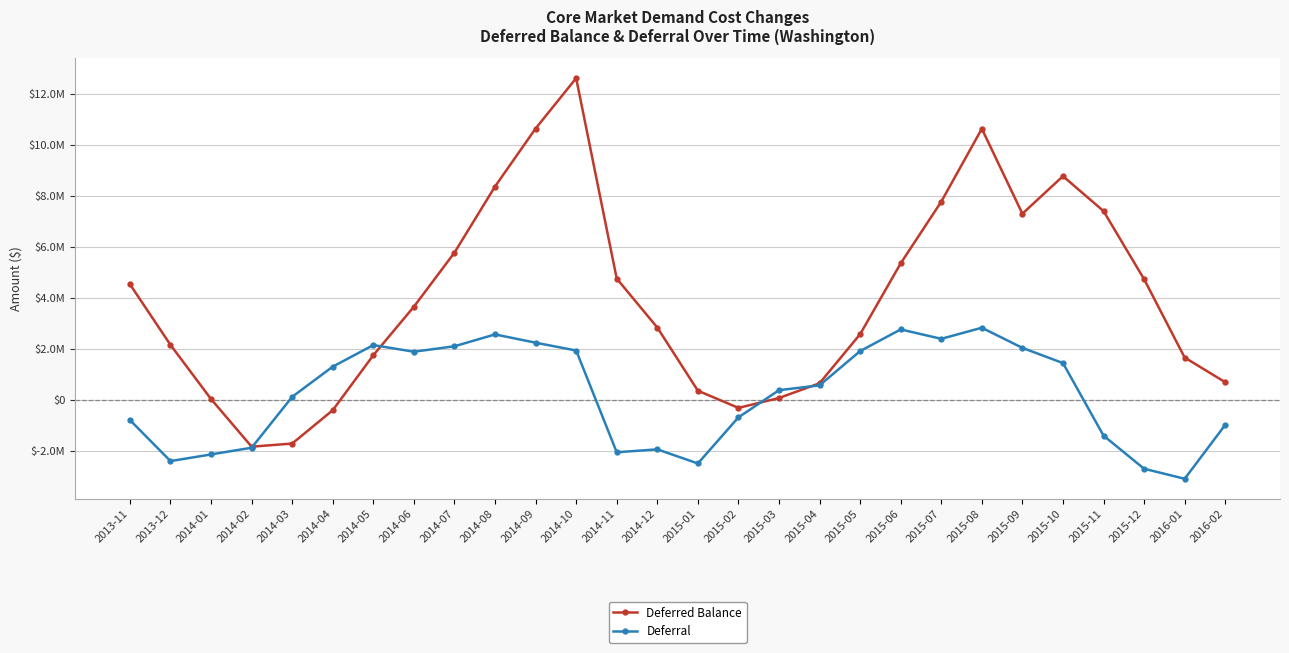

Does the chart have visible grid lines?

Yes